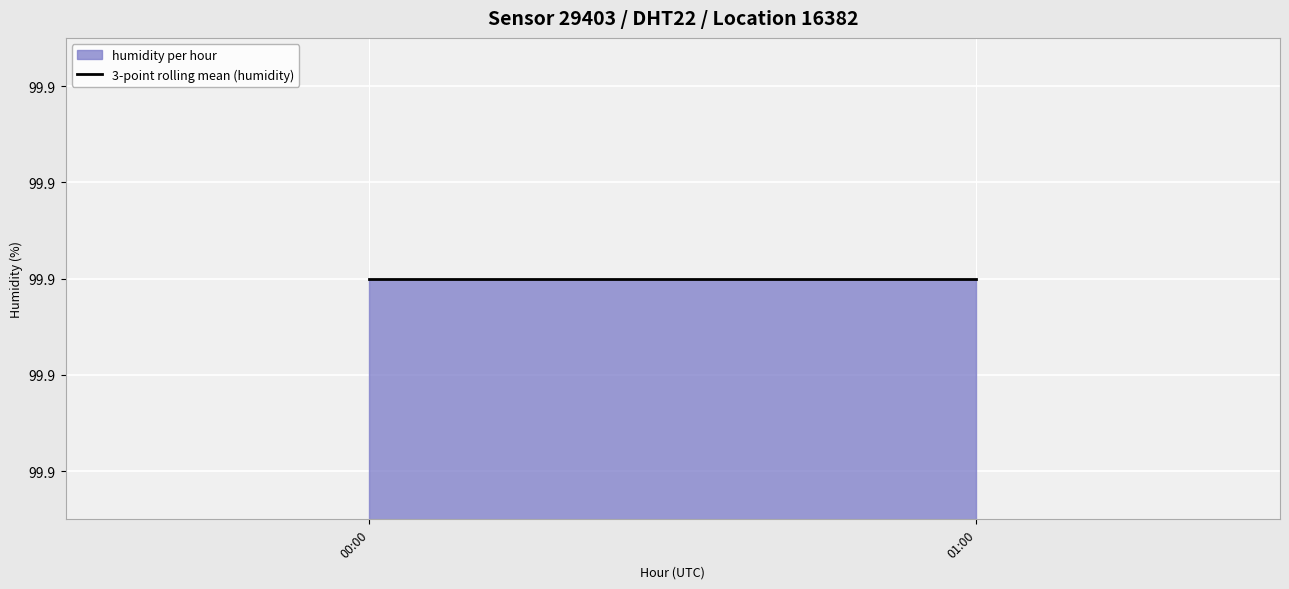

Which series has the largest total across all categories?

humidity